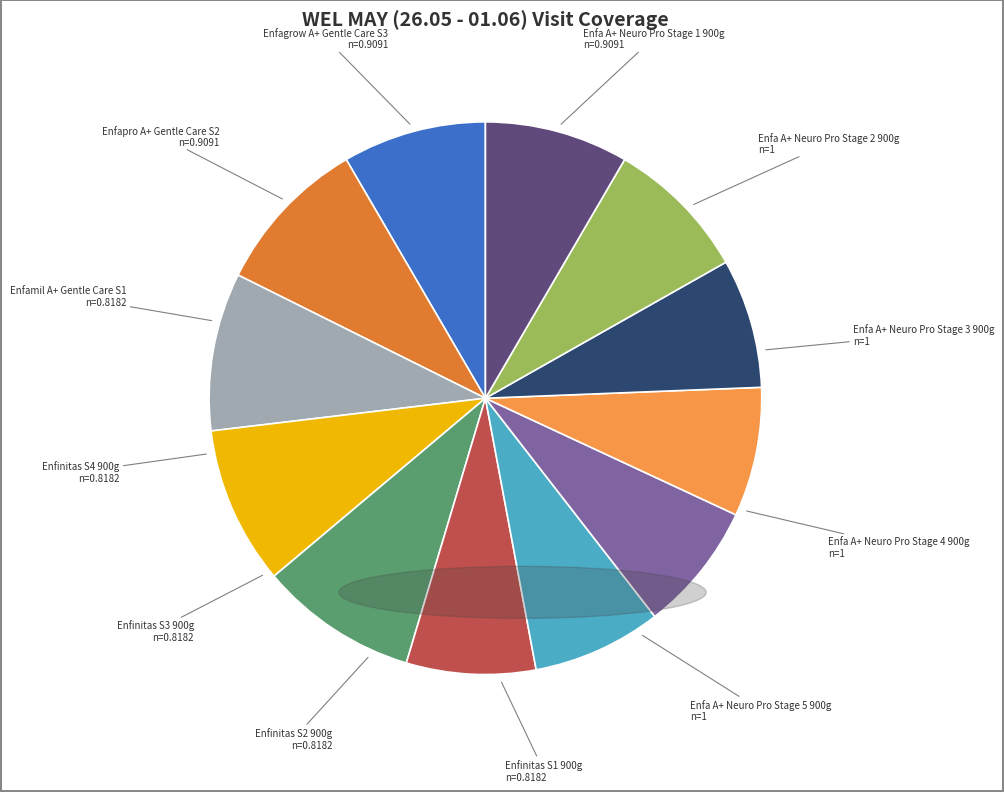

Between Enfa A+ Neuro Pro Stage 2 900g and Enfamil A+ Gentle Care S1, which is larger?

Enfa A+ Neuro Pro Stage 2 900g